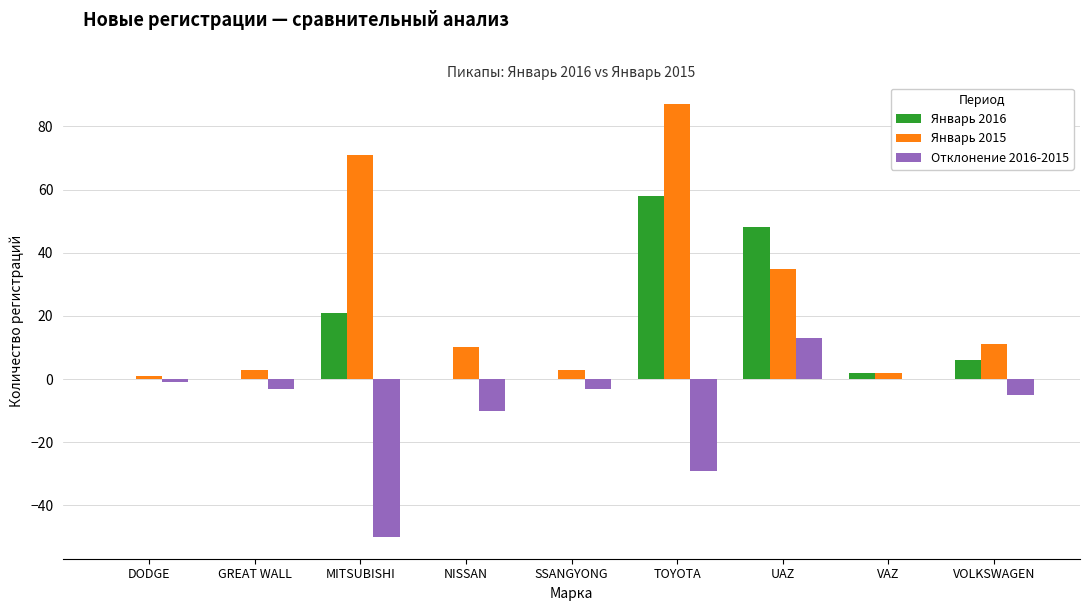

How many categories are shown in the chart?

9